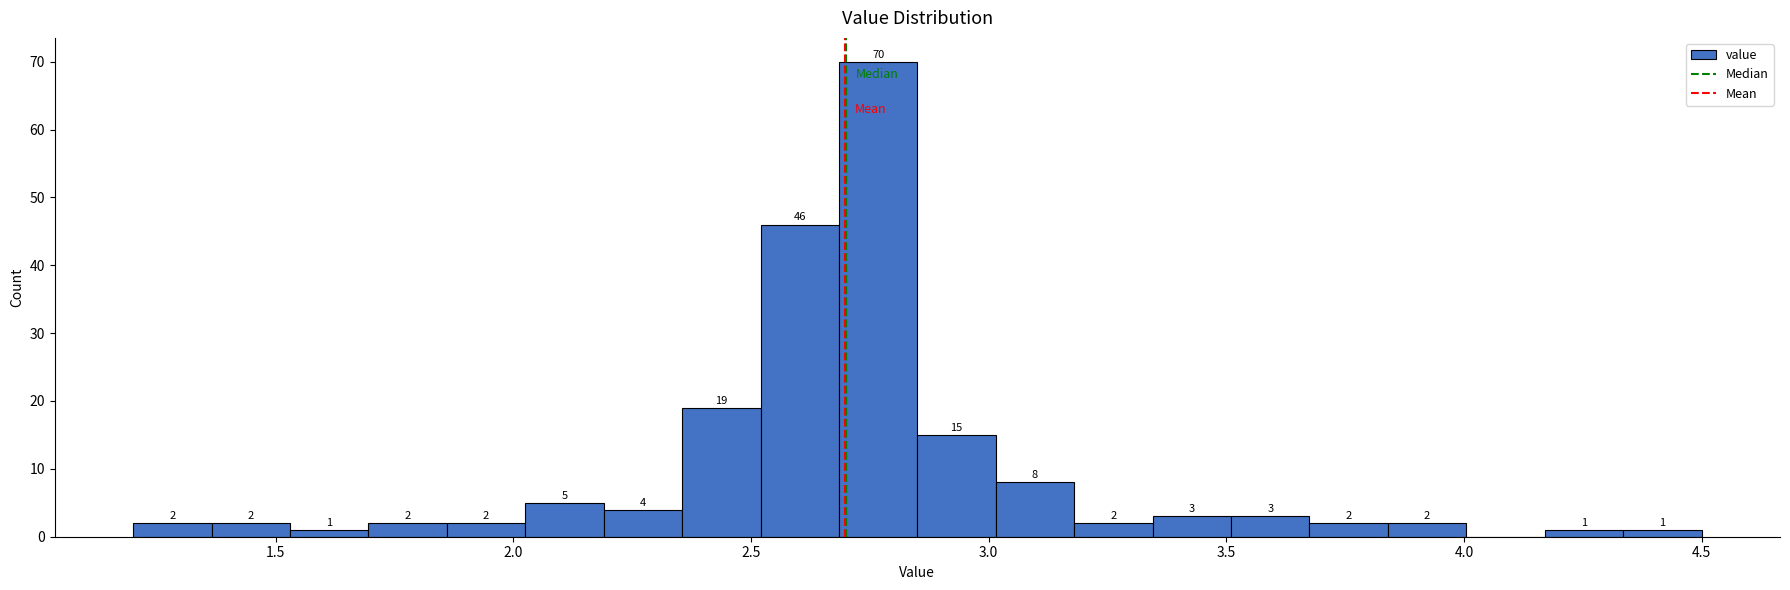

Around what value on the x-axis is the tallest bar? Give the approximate position of its centre, as read against the axis.

2.75